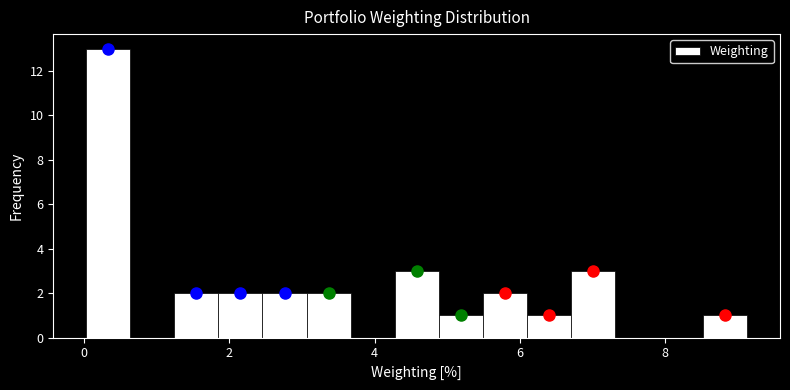

Read against the x-axis, roughly where is the centre of the tallest bar?

0.4